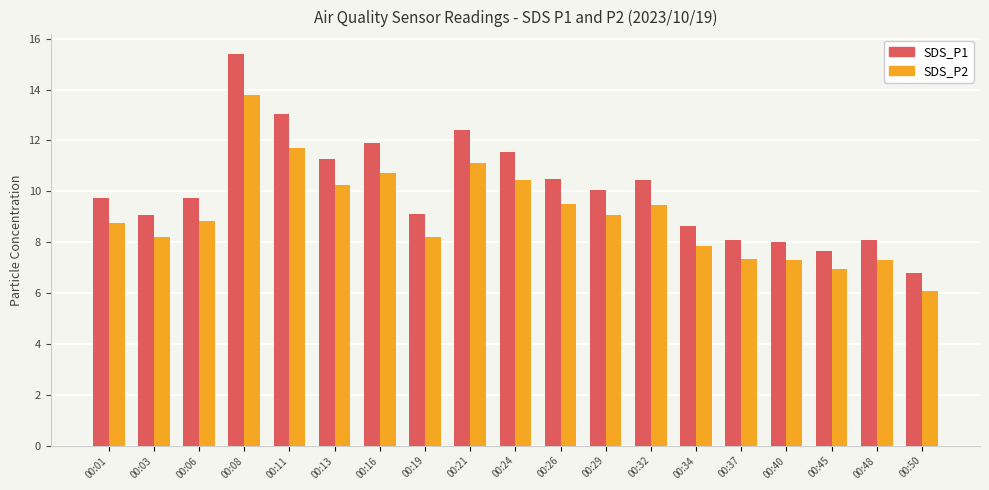

What is the difference between the second highest and second lowest values in the SDS_P1 series?

5.4